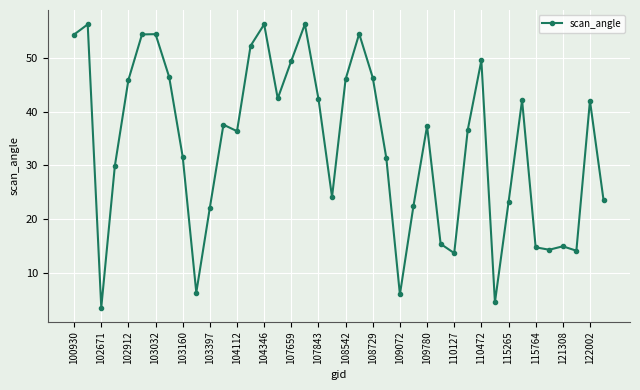

What is the greatest value displayed?

56.2